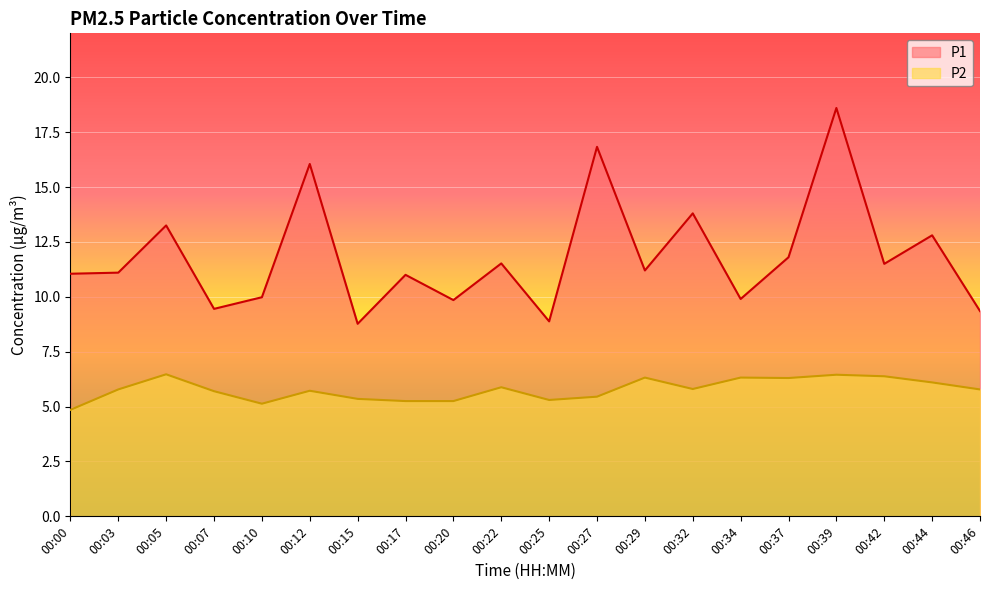

What is the value of the P2 point at the 4th from the left?

5.7